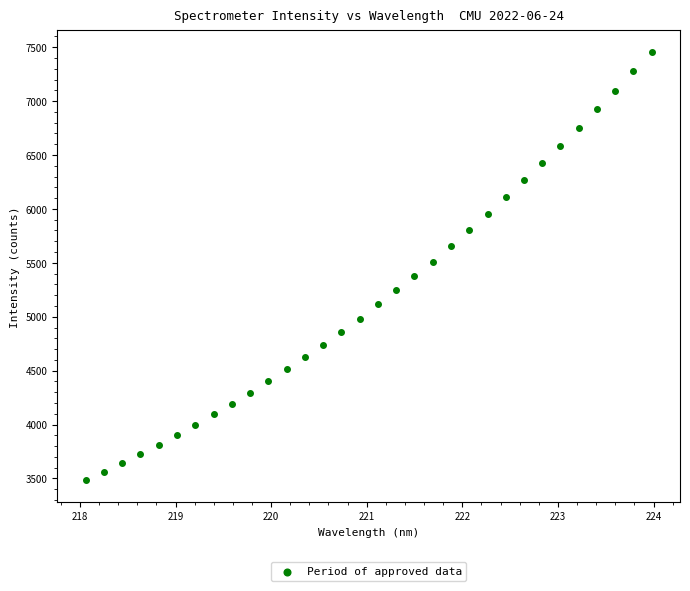

What is the range of X values (max minus min)?

5.9